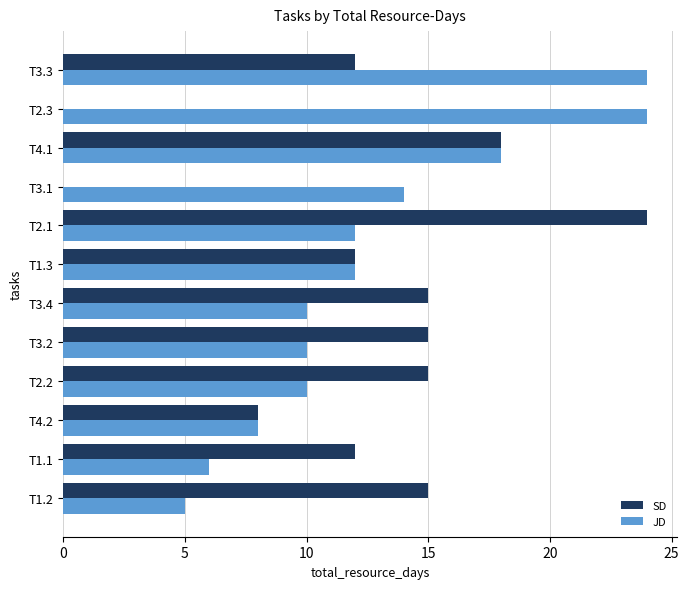

What is the total value across all series at T4.1?

36